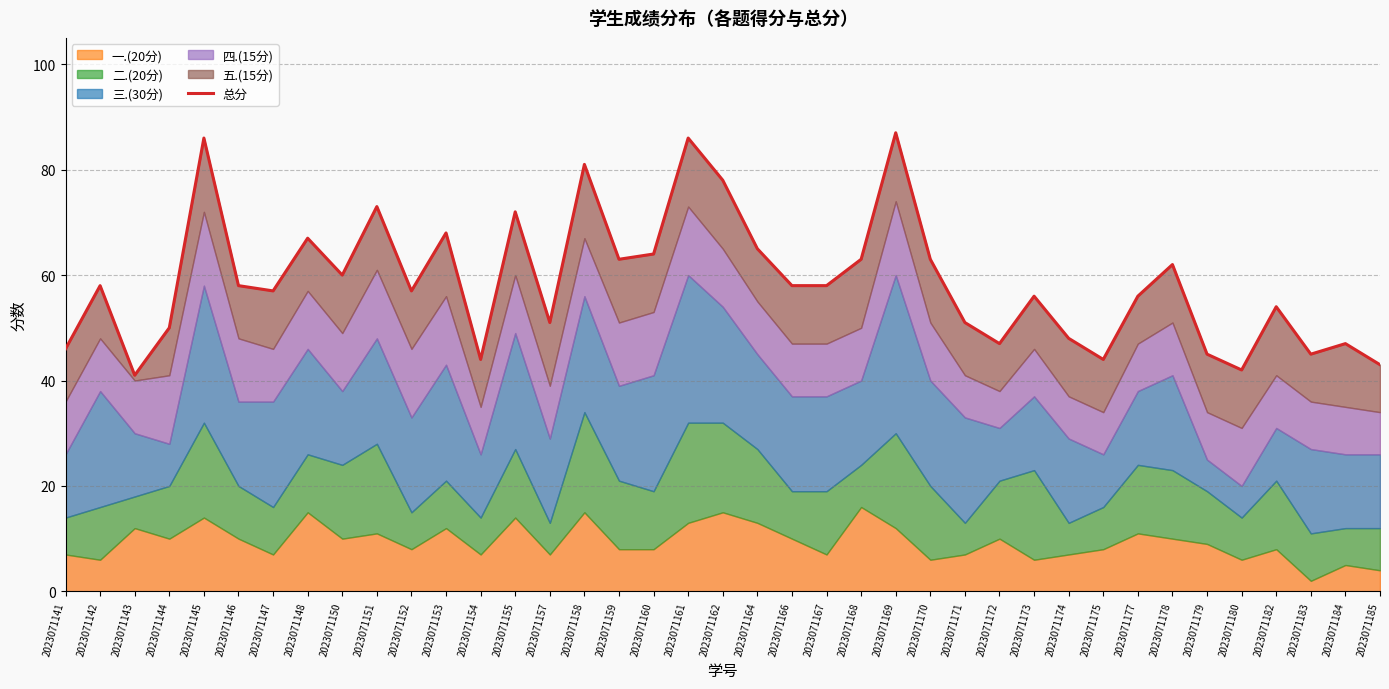

Where does the data first go above 58?

2023071145